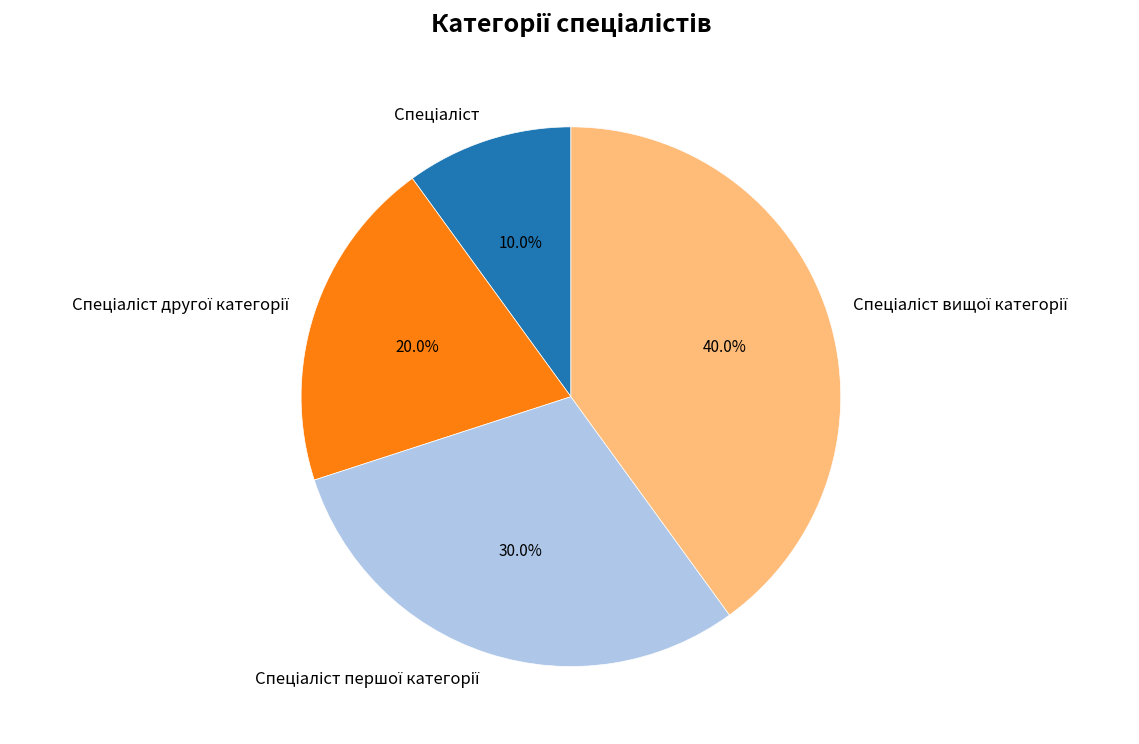

Is there a majority slice in this chart?

No